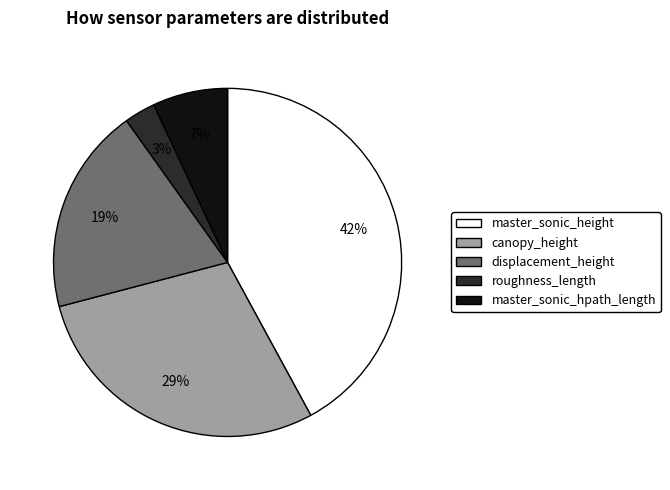

Which category has the biggest portion of the pie?

master_sonic_height